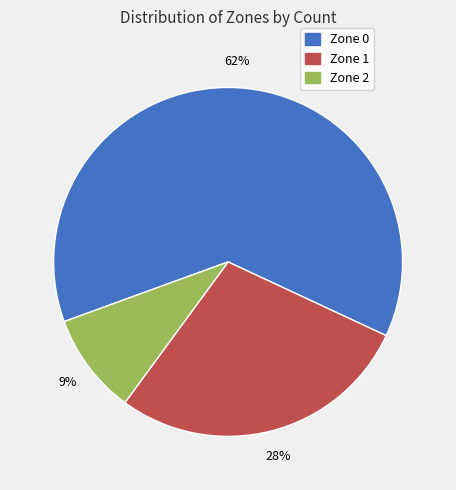

Between Zone 1 and Zone 2, which is larger?

Zone 1